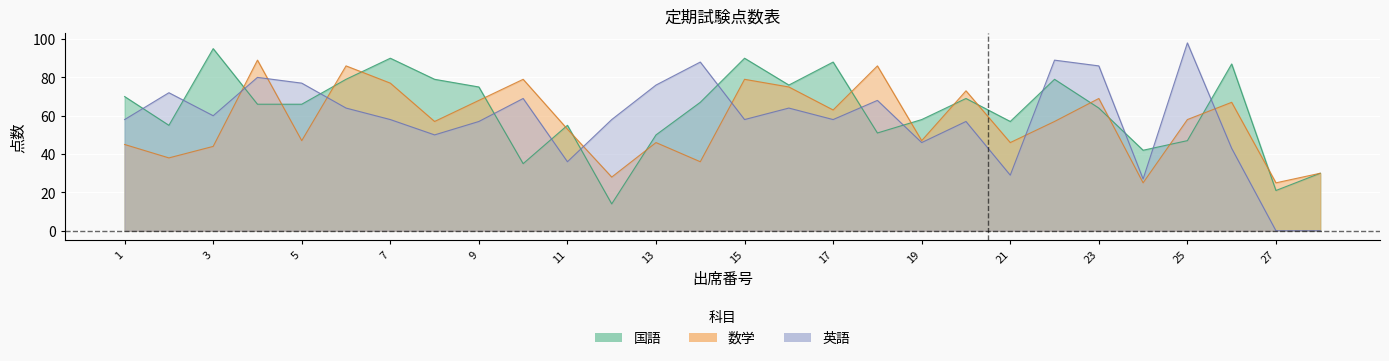

Rank the series by their average value, from lowest to highest.

数学, 英語, 国語